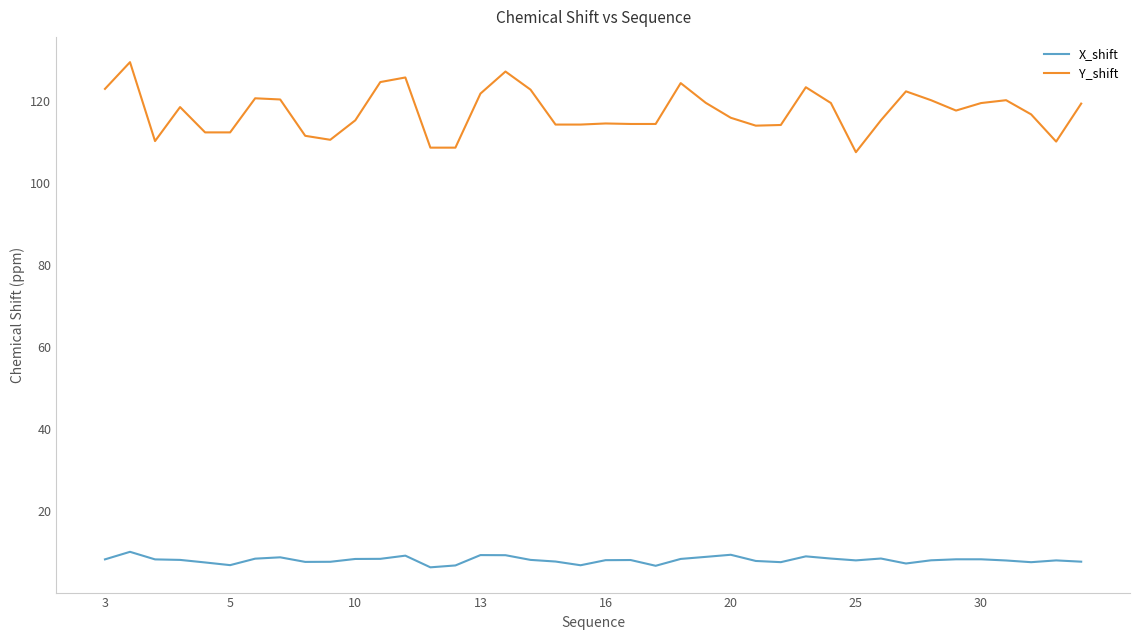

True or false: Y_shift and X_shift cross at least once.

False